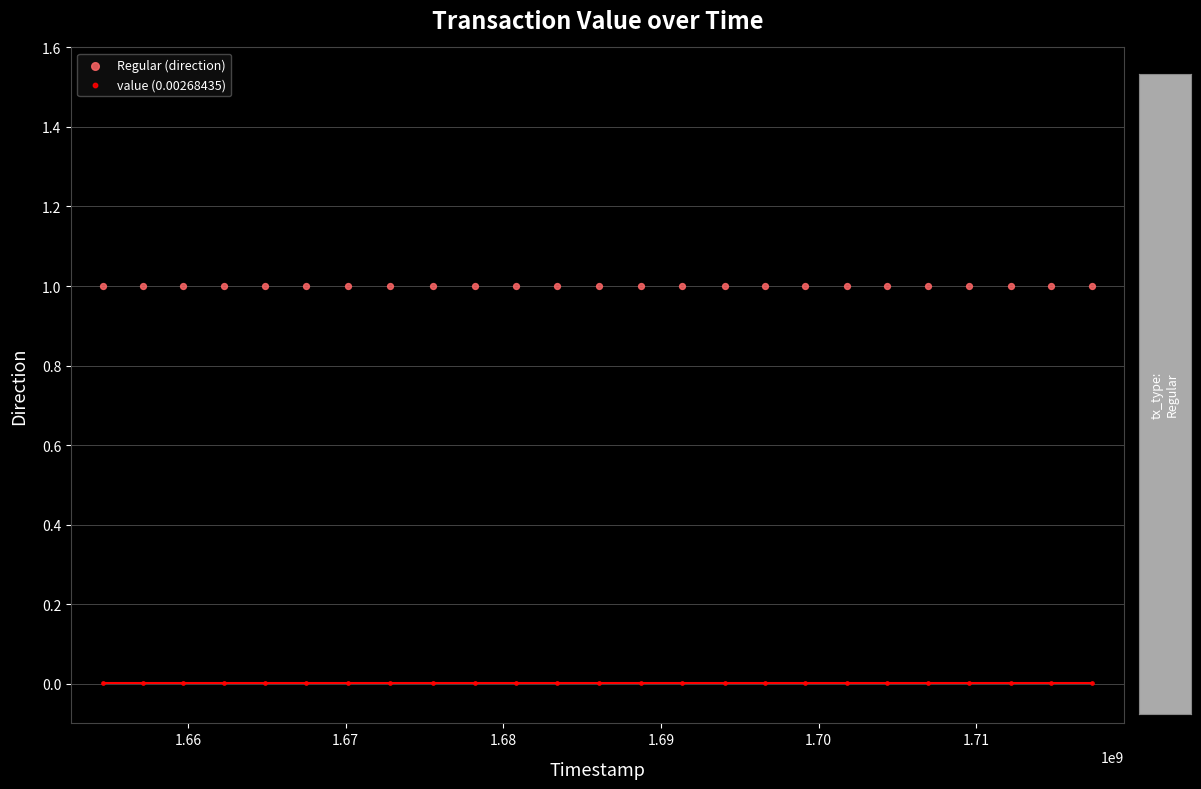

Which series reaches the minimum Y coordinate?

value (0.00268435)